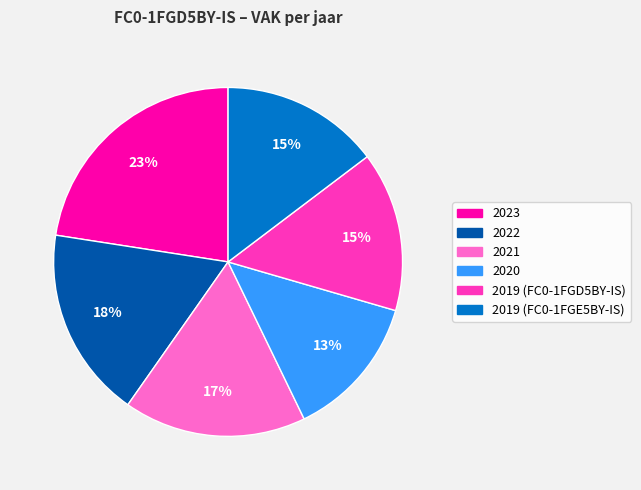

What percentage is the 2023 slice, to the nearest percent?

23%